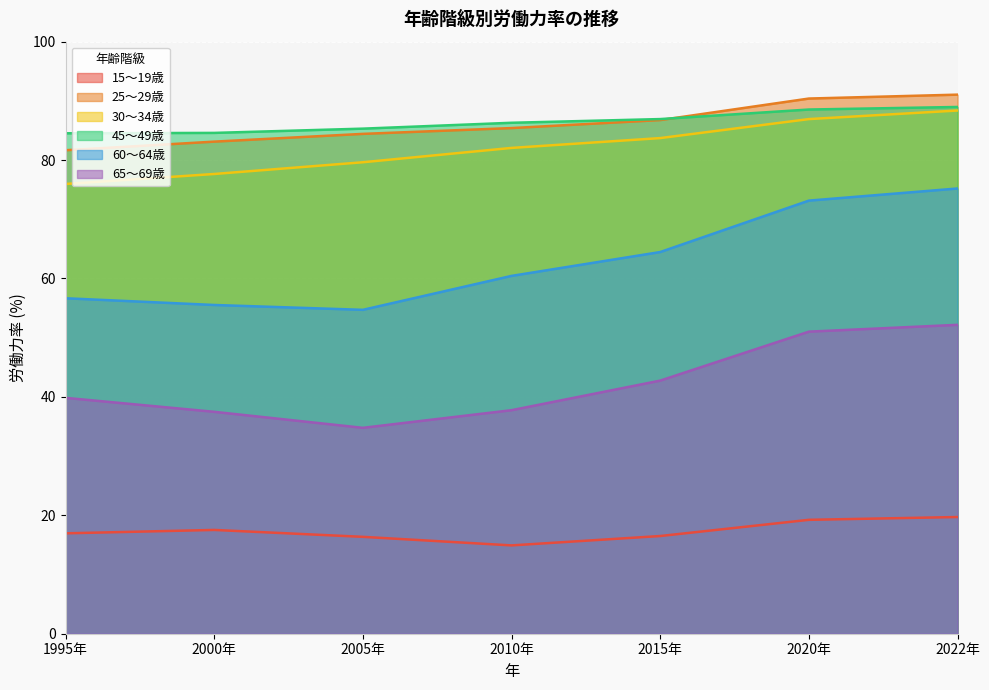

What is the maximum value for 60～64歳?

75.2